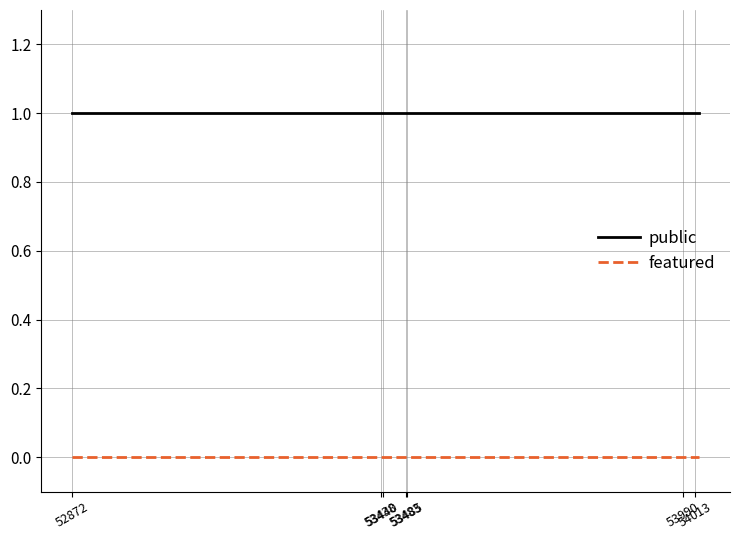

Which series has the largest total across all categories?

public